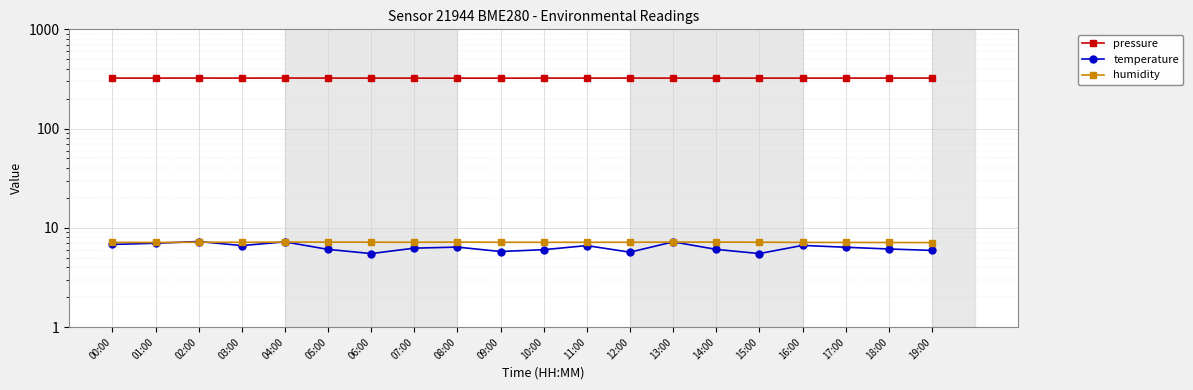

At which category is the sum across all series the highest?

04:00